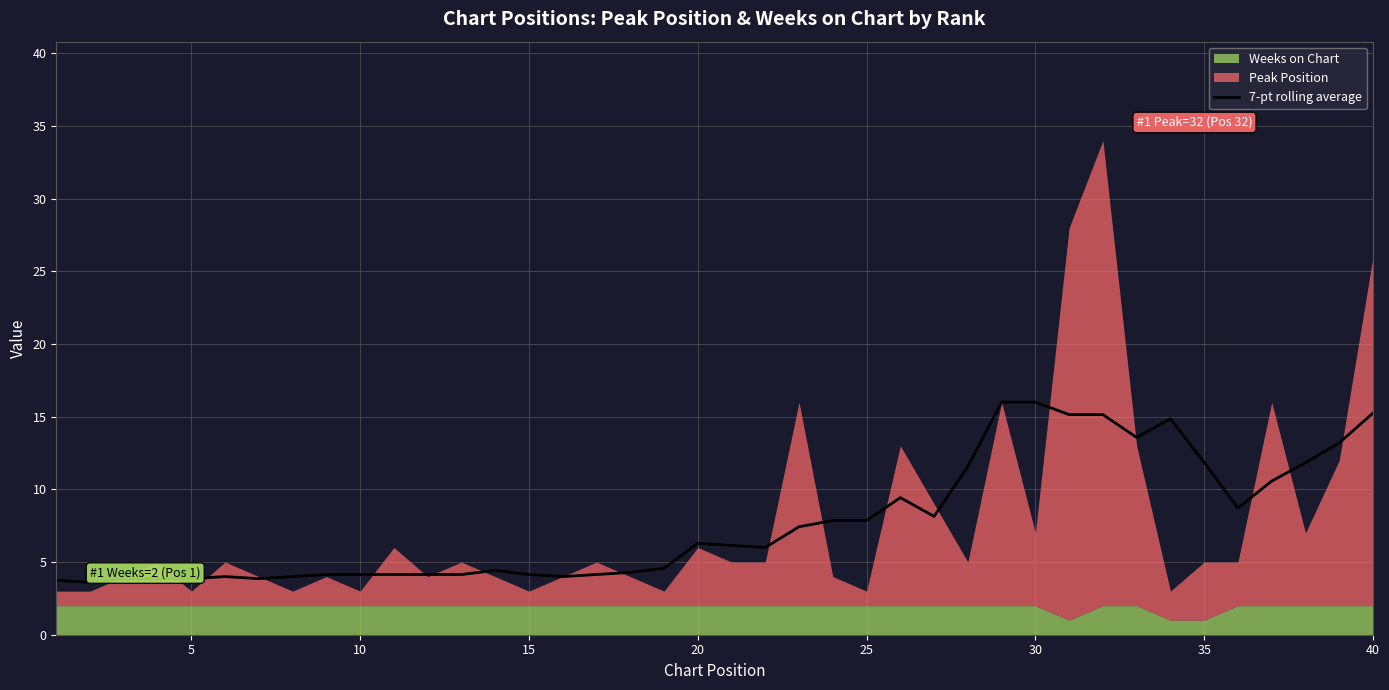

What is the minimum value for 7-pt rolling average?

3.6